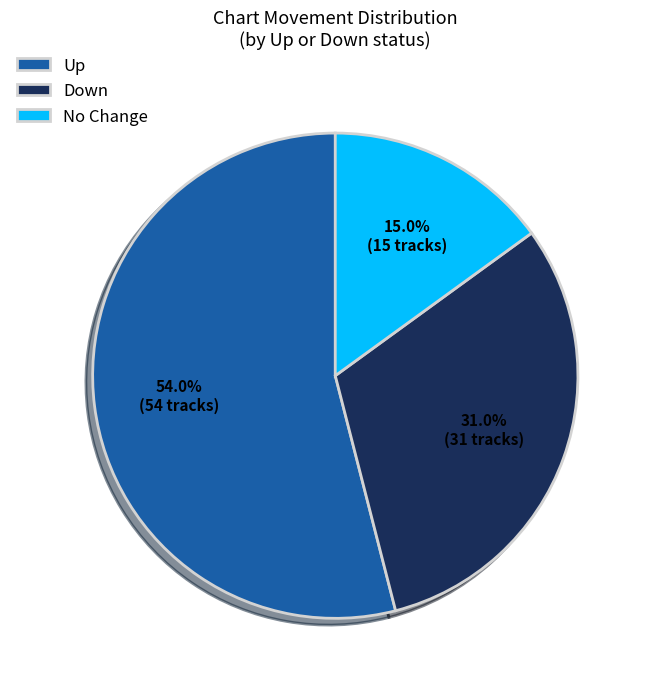

Do Up and No Change together represent more than half of the pie?

Yes